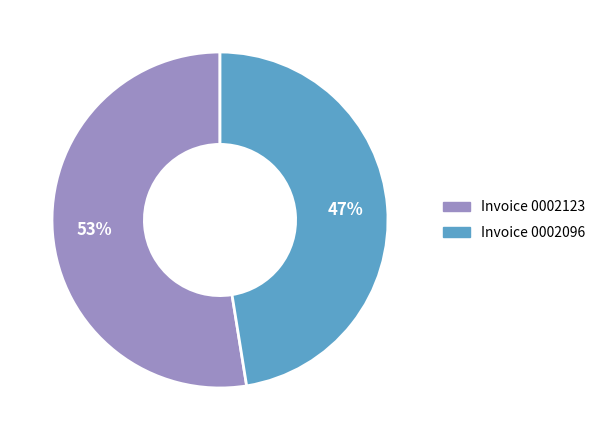

To the nearest percent, what is the average slice percentage?

50%